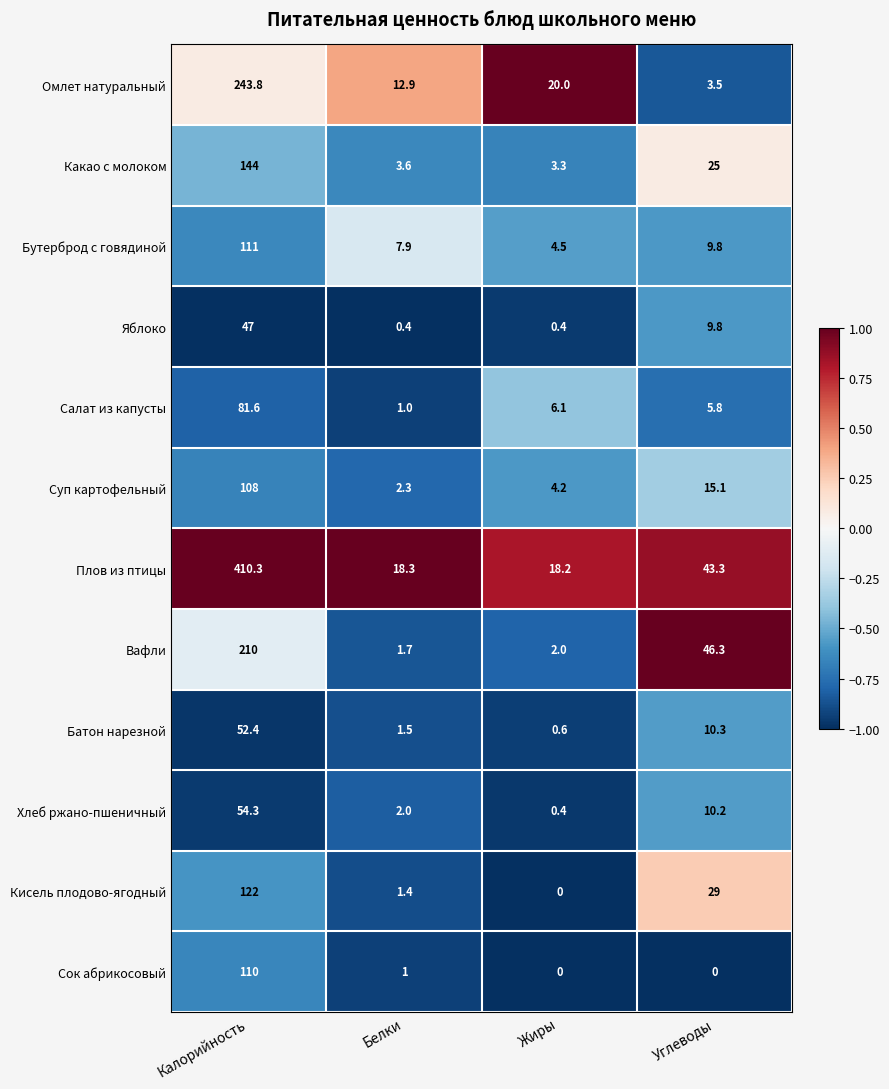

What is the total value across all series at Белки?

54.0